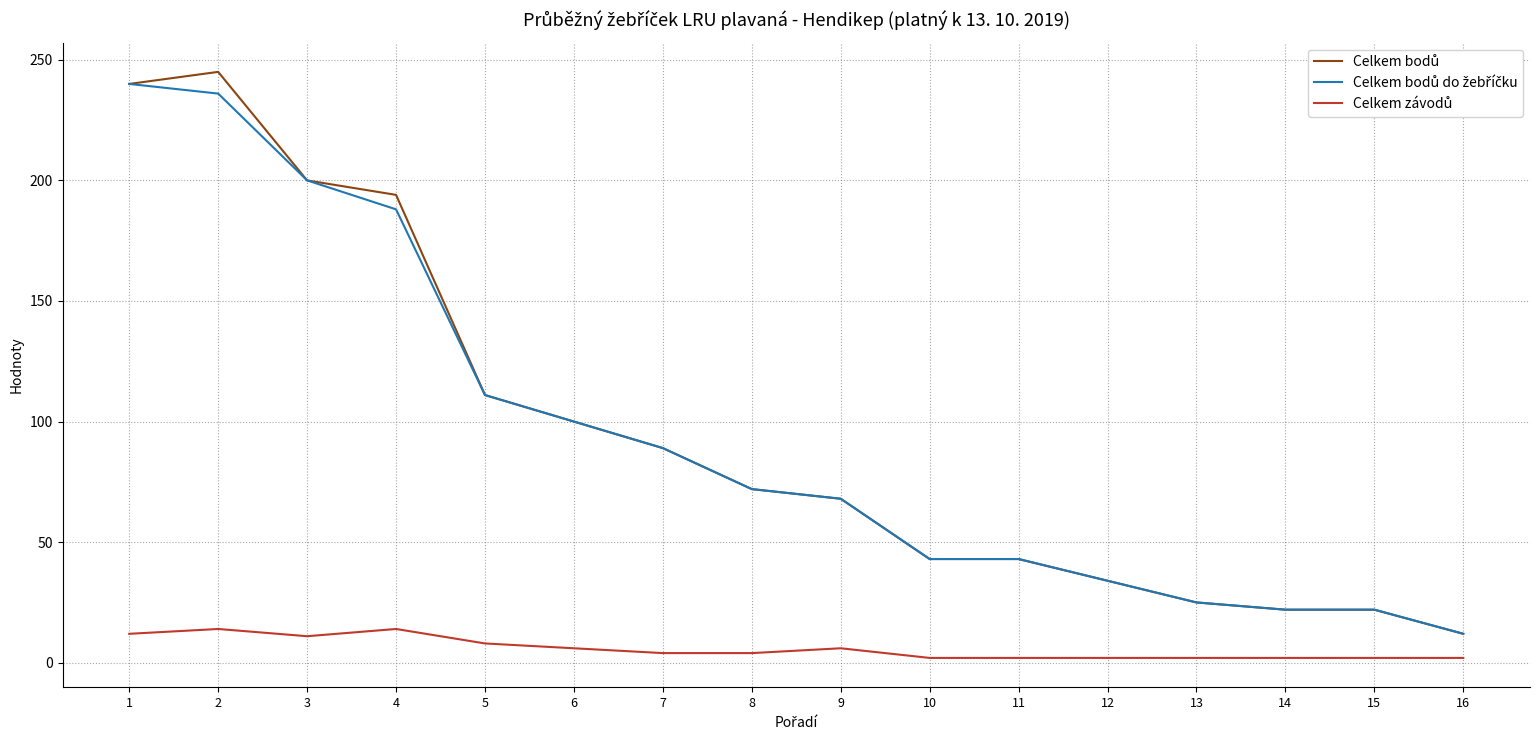

Does the chart have visible grid lines?

Yes